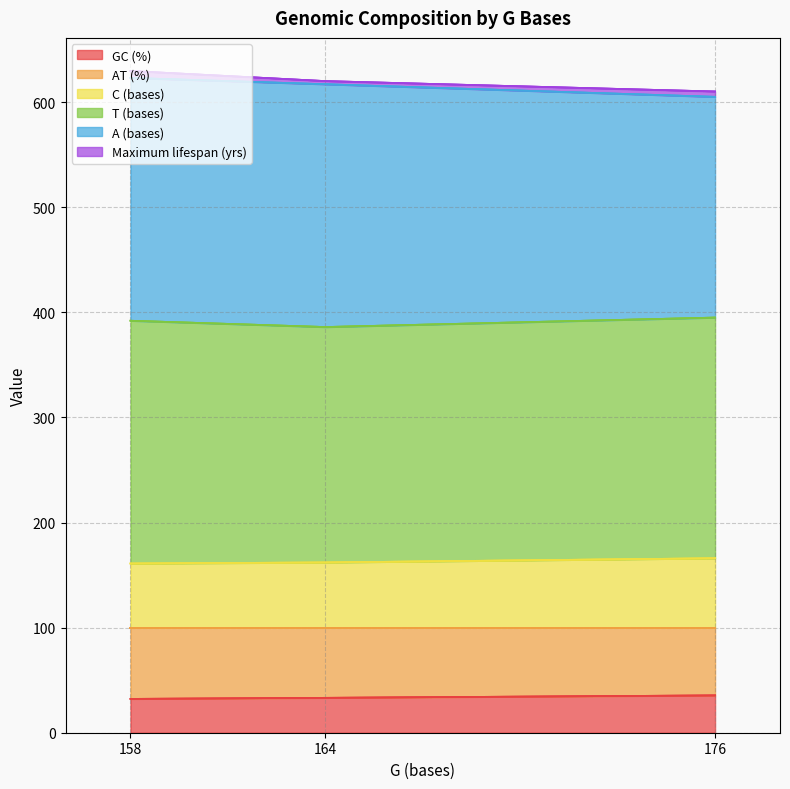

What is the highest value of the GC (%) series?

35.5